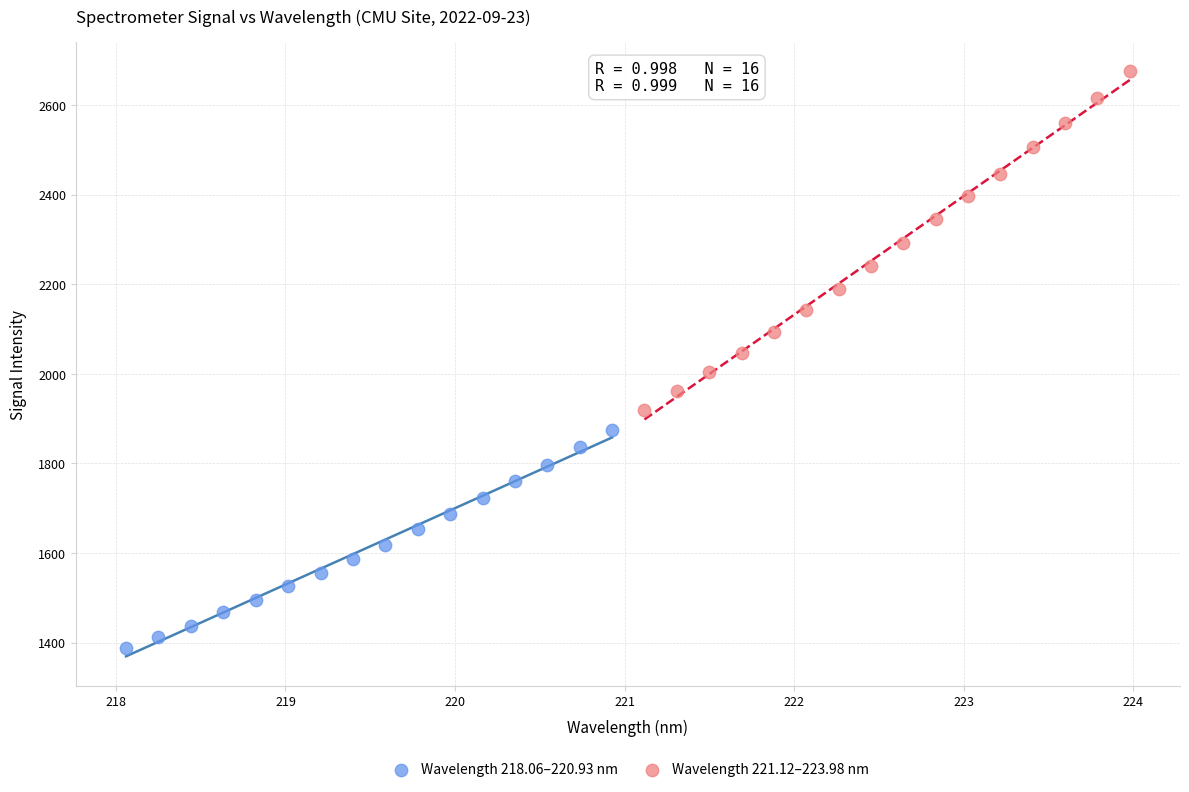

Which series has the largest Y range (max minus min)?

Wavelength 221.12–223.98 nm